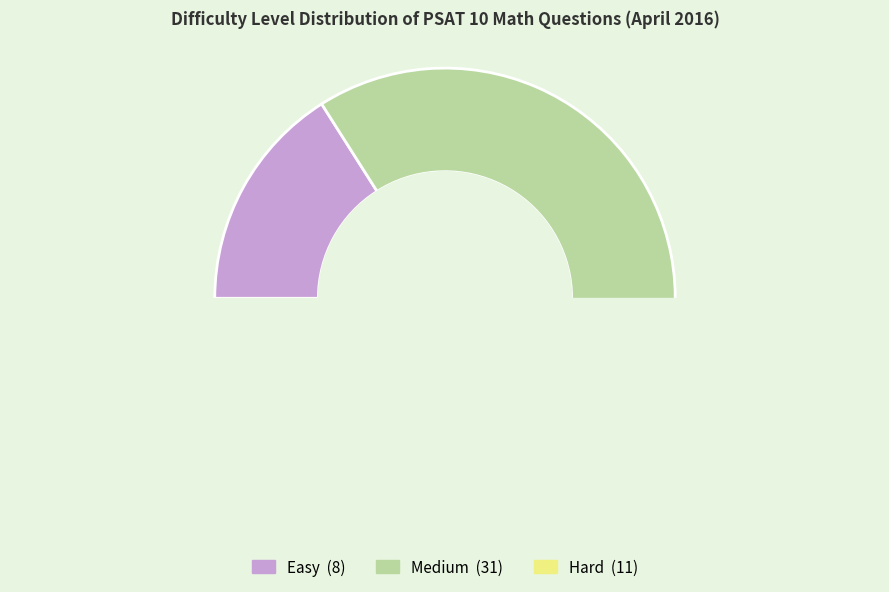

Which slice is the largest?

Medium